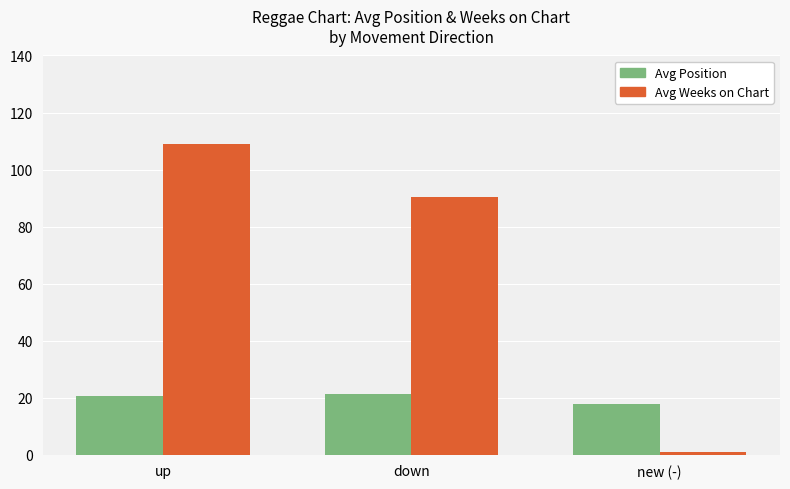

Reading left to right, what are all the values shown in this chart?

Avg Position: up=20.4	down=21.3	new (-)=17.7
Avg Weeks on Chart: up=109.1	down=90.4	new (-)=1.0